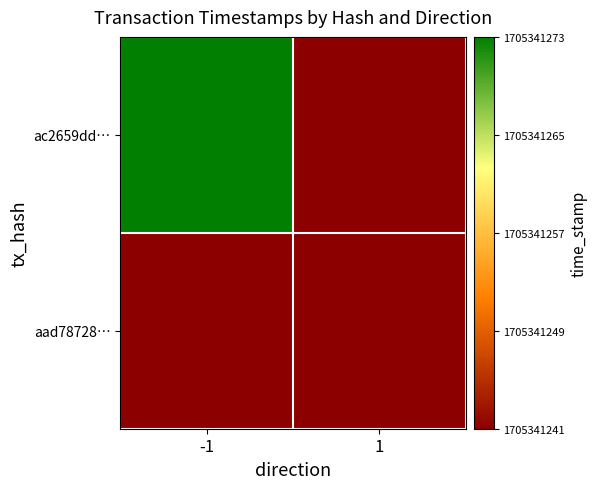

The aad78728e9dad7557efed2f3dda5a93db63e2b2 series shows 0 at direction. True or false?

False